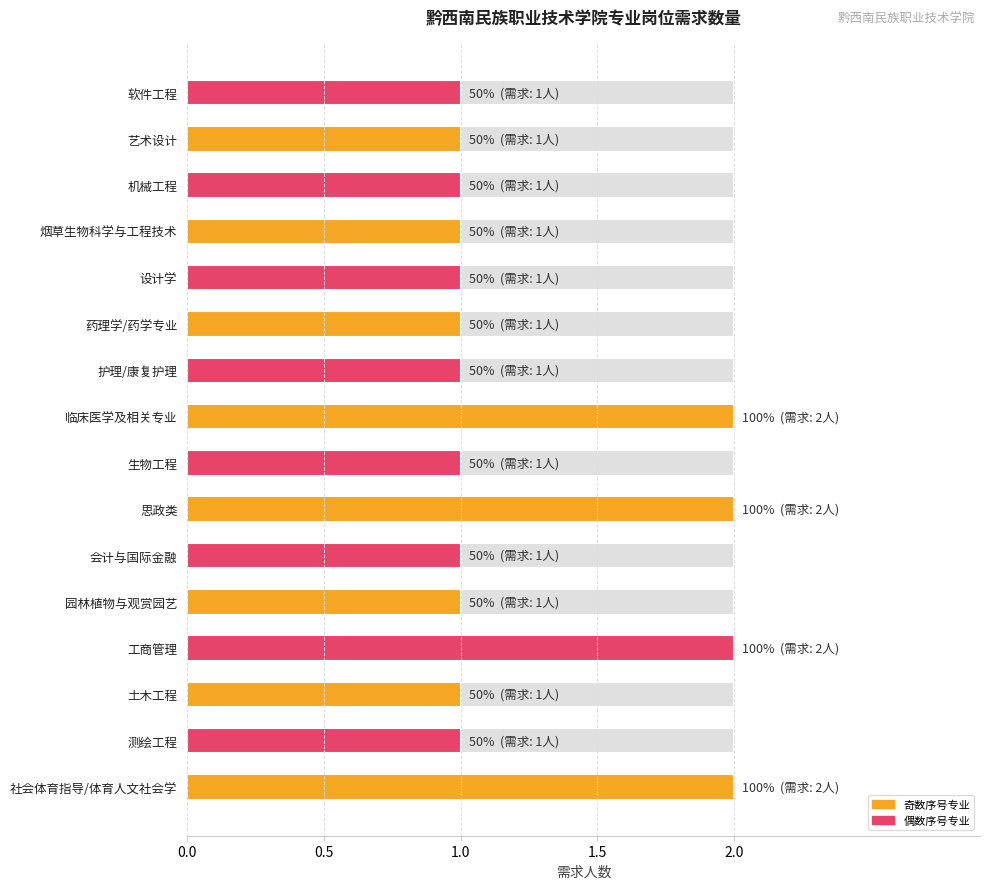

The chart shows a value of 1 at 临床医学及相关专业. True or false?

False